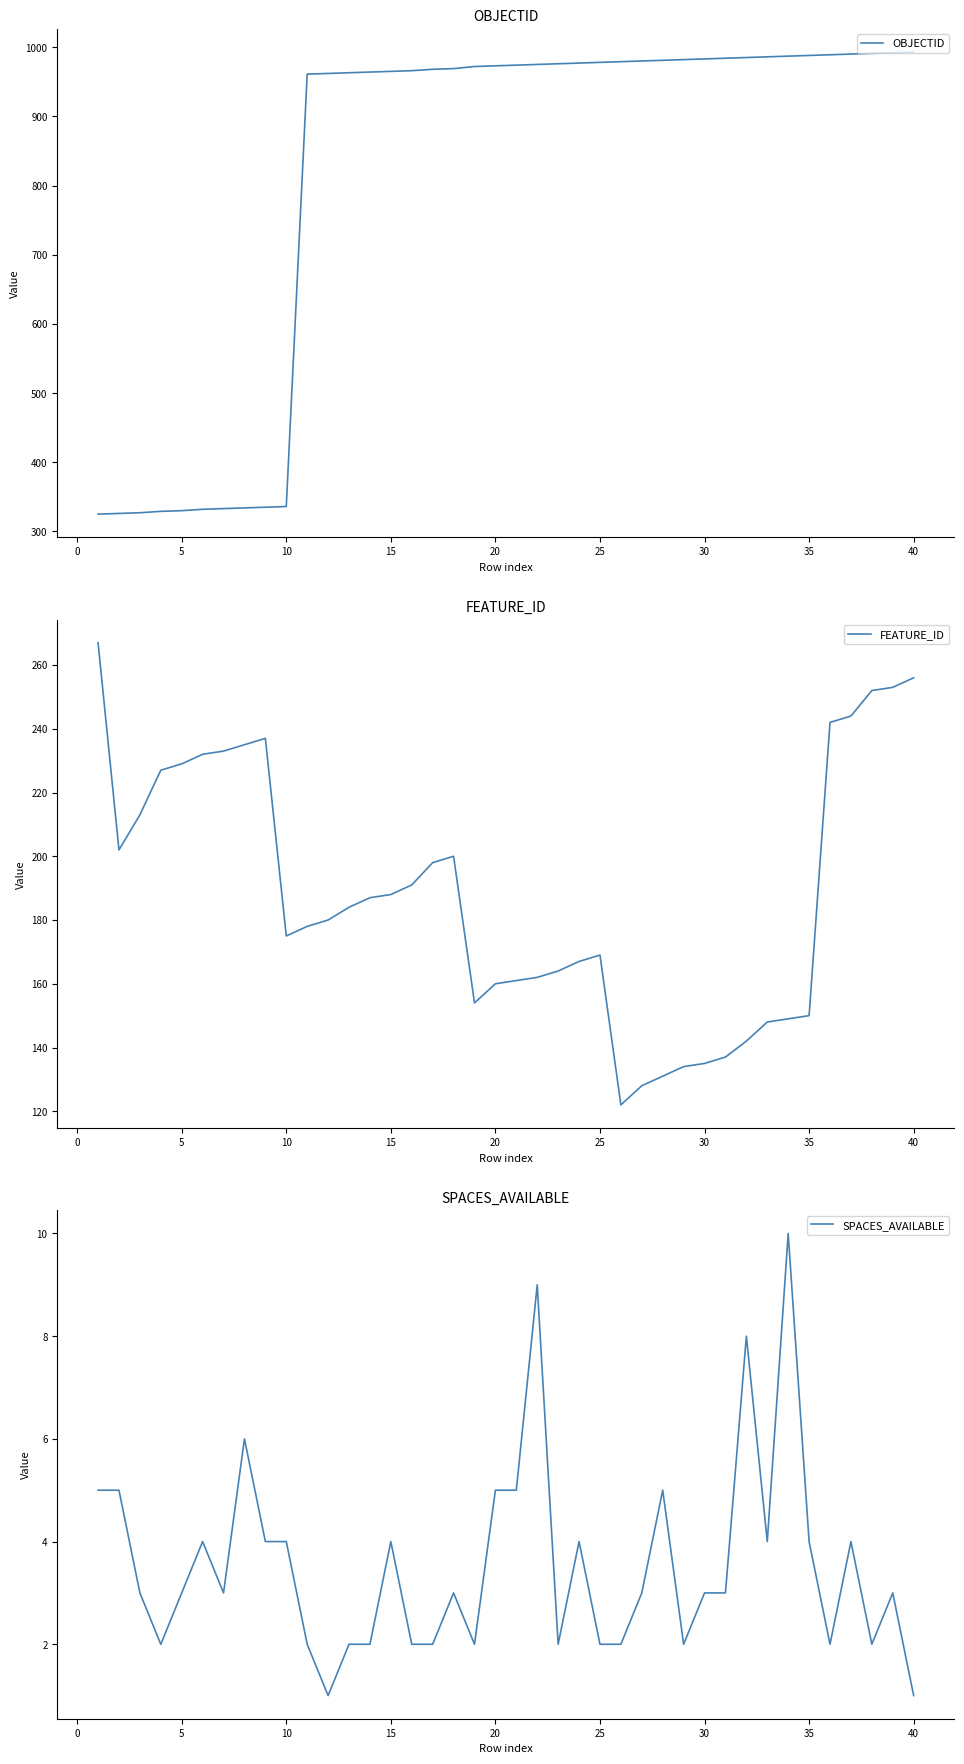

Count the number of data series in this chart.

3